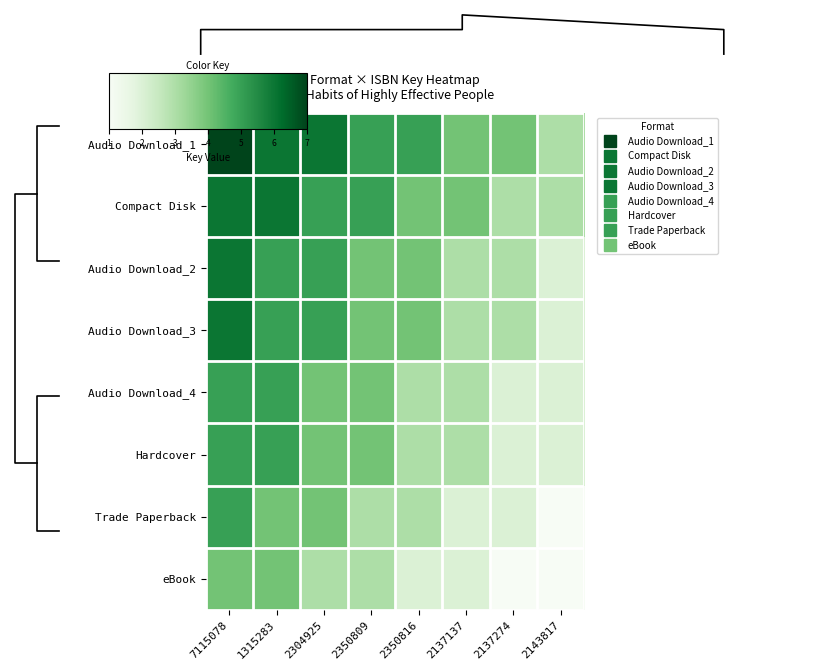

At which label does Audio Download_4 reach its minimum?

2137274